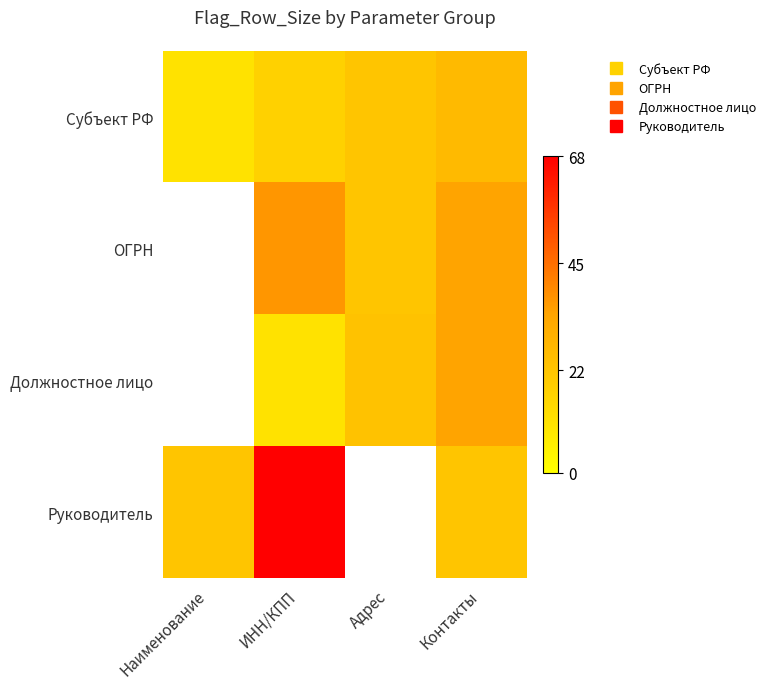

What is the maximum value shown in the chart?

68.0